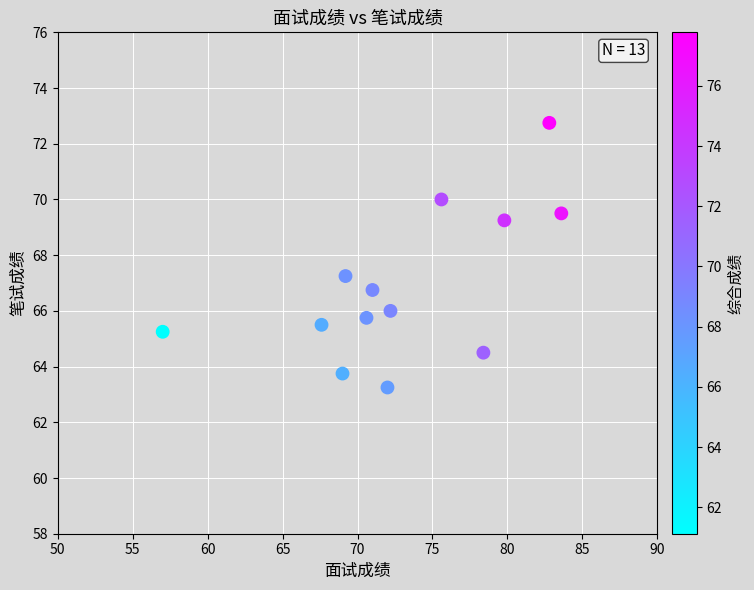

What is the range of Y values (max minus min)?

9.5